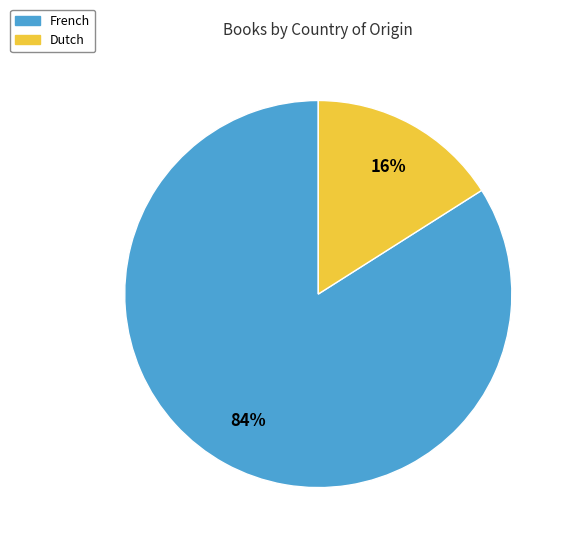

To the nearest percent, what portion does Dutch represent?

16%